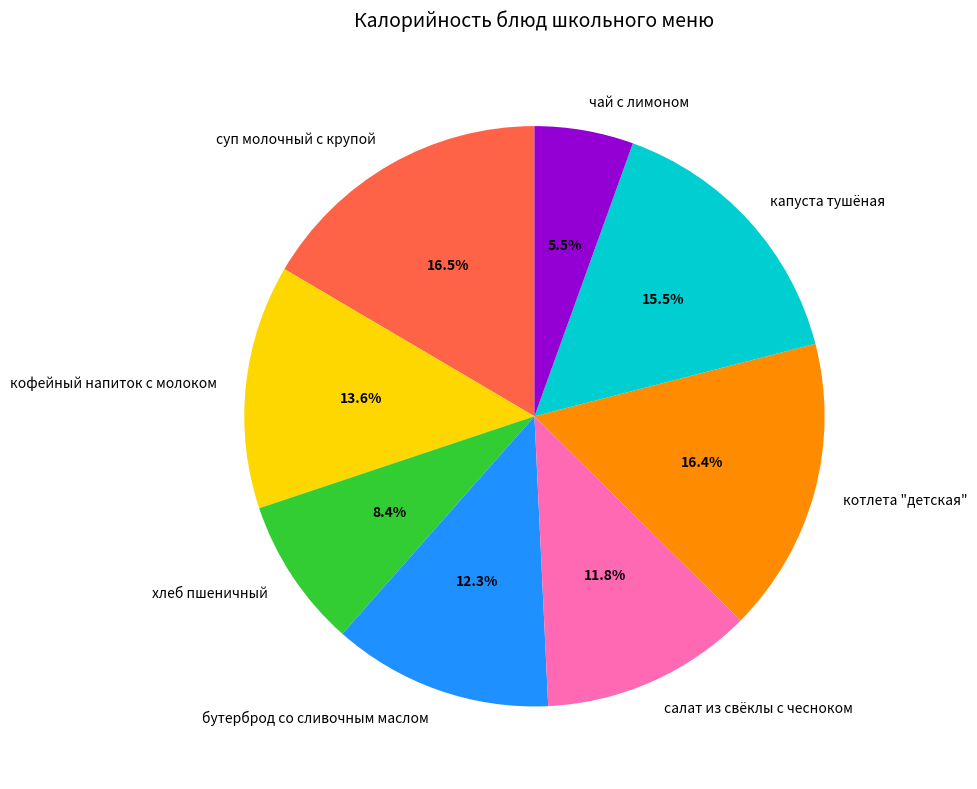

What percentage is NOT represented by капуста тушёная?

84.5%